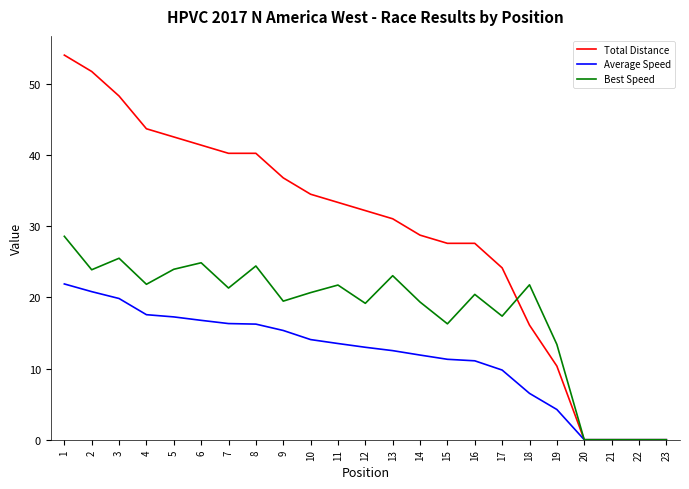

What is the spread (max minus min) of values at 13?

18.5